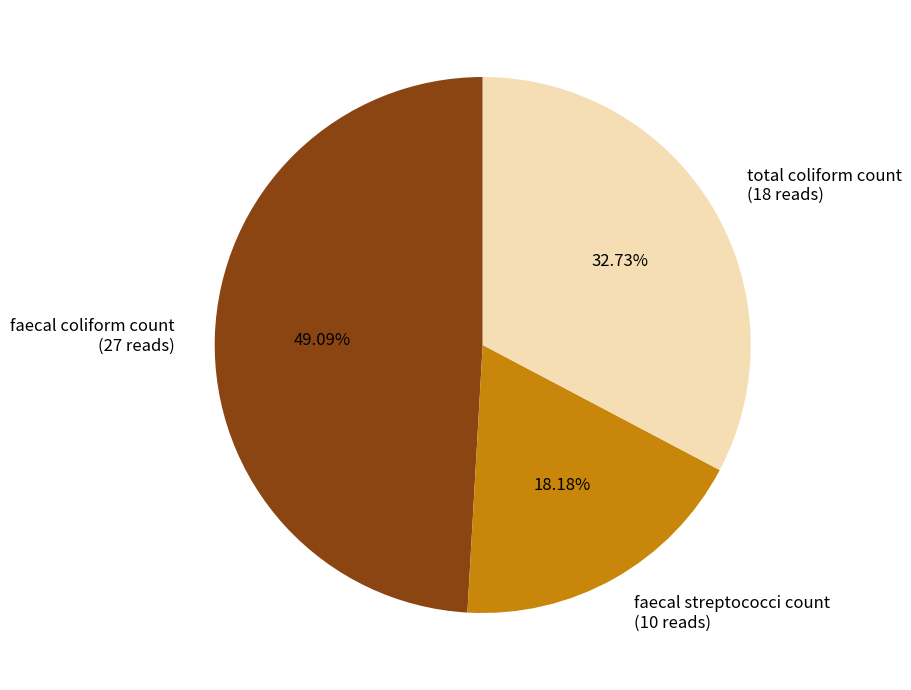

True or false: faecal streptococci count accounts for 18% of the total.

True